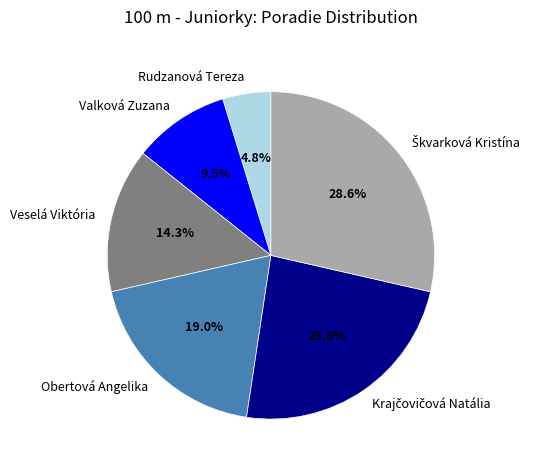

The Veselá Viktória slice represents 14% of the pie. True or false?

True